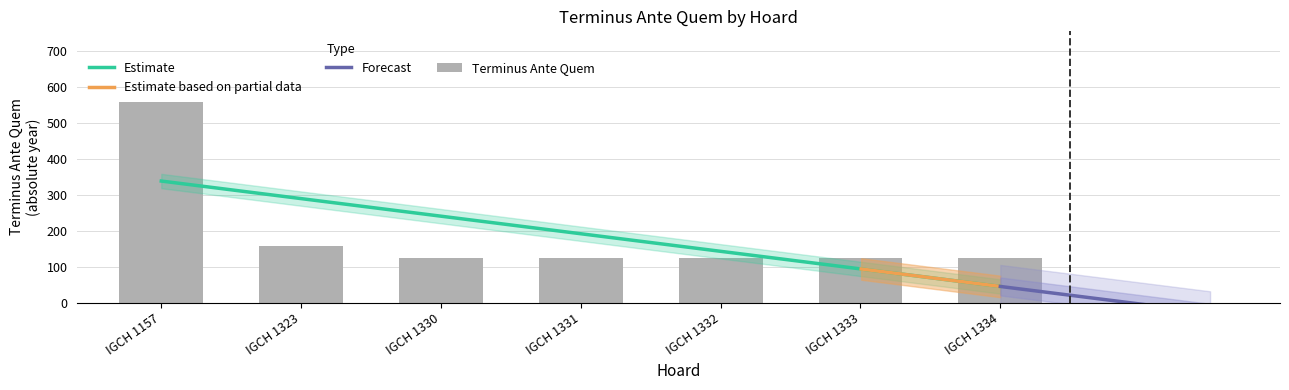

At which label is the value closest to 342?

IGCH 1323